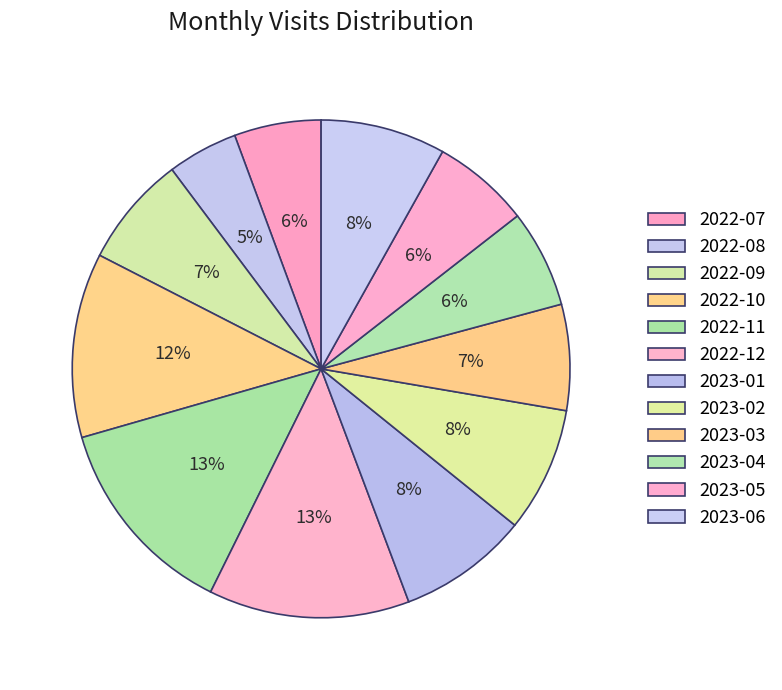

How many slices are in this pie chart?

12